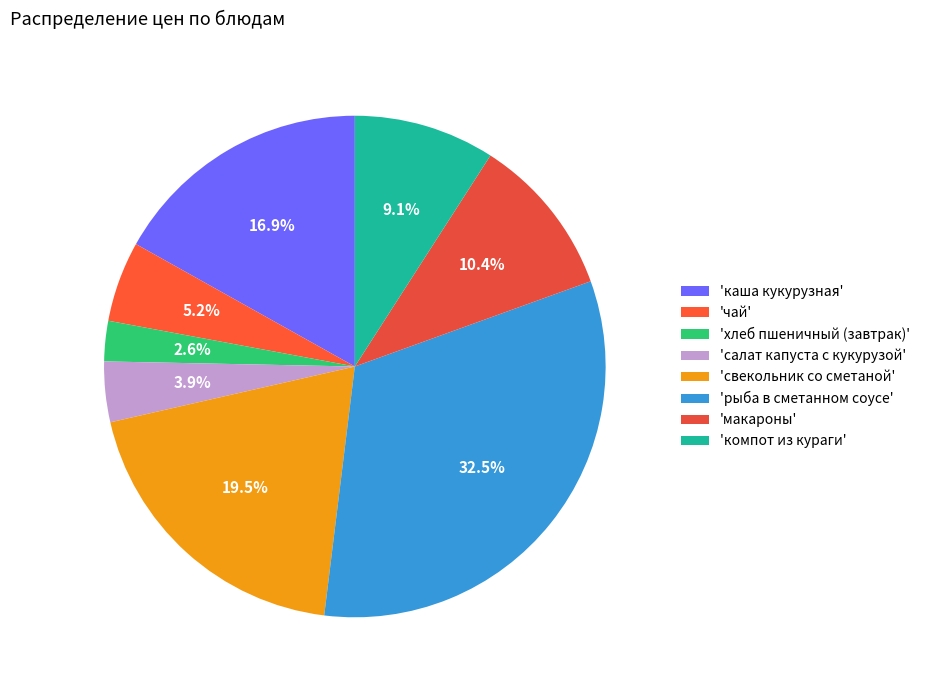

How many segments does this pie chart have?

8